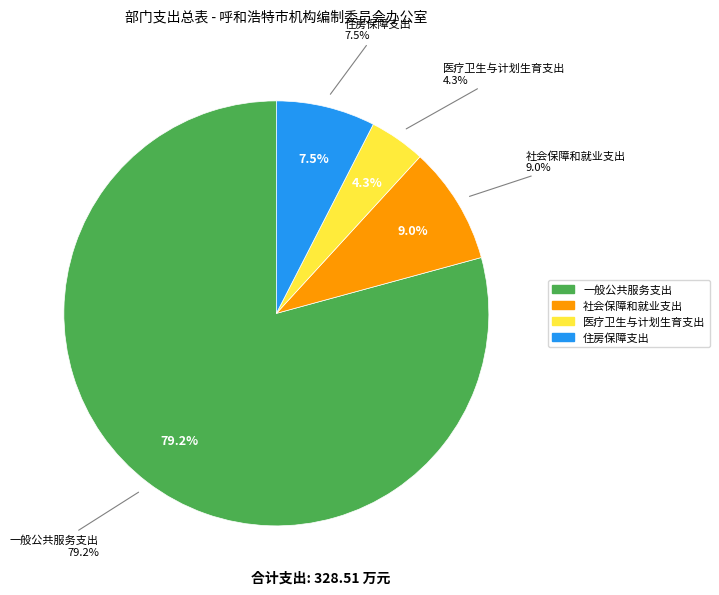

How many segments does this pie chart have?

4